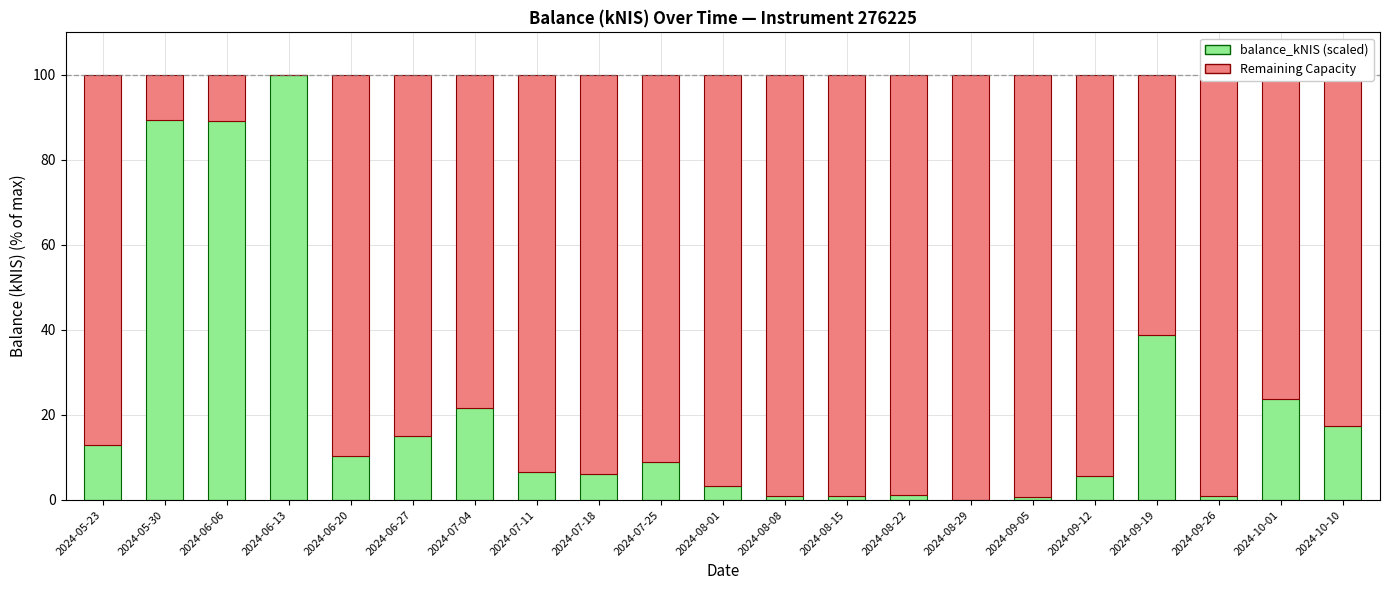

What are all the series names shown in the legend?

balance_kNIS (scaled), Remaining Capacity